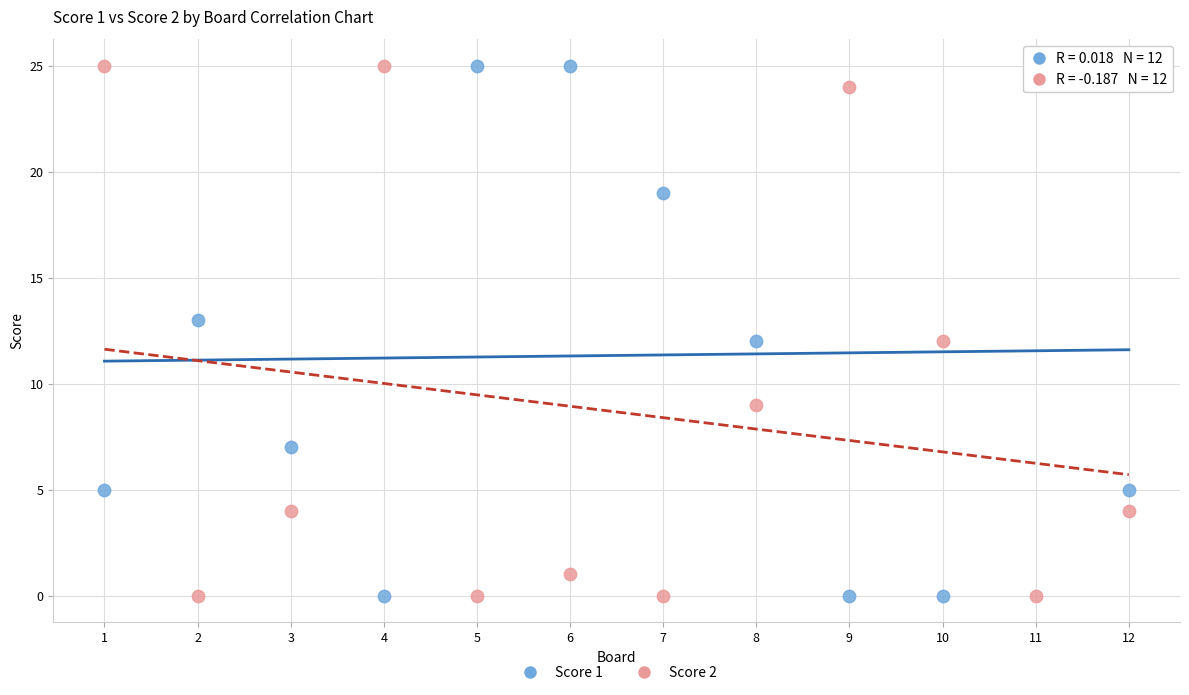

Across all data points, what is the range of X values (max minus min)?

11